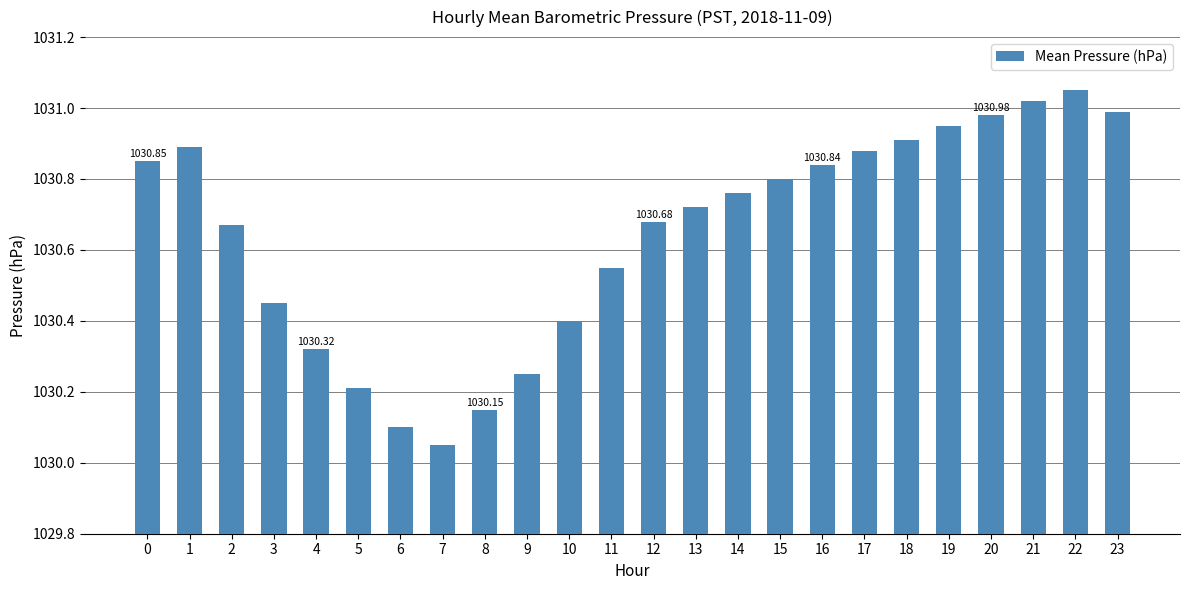

What is the sum of the values at 2 and 7?

2060.7